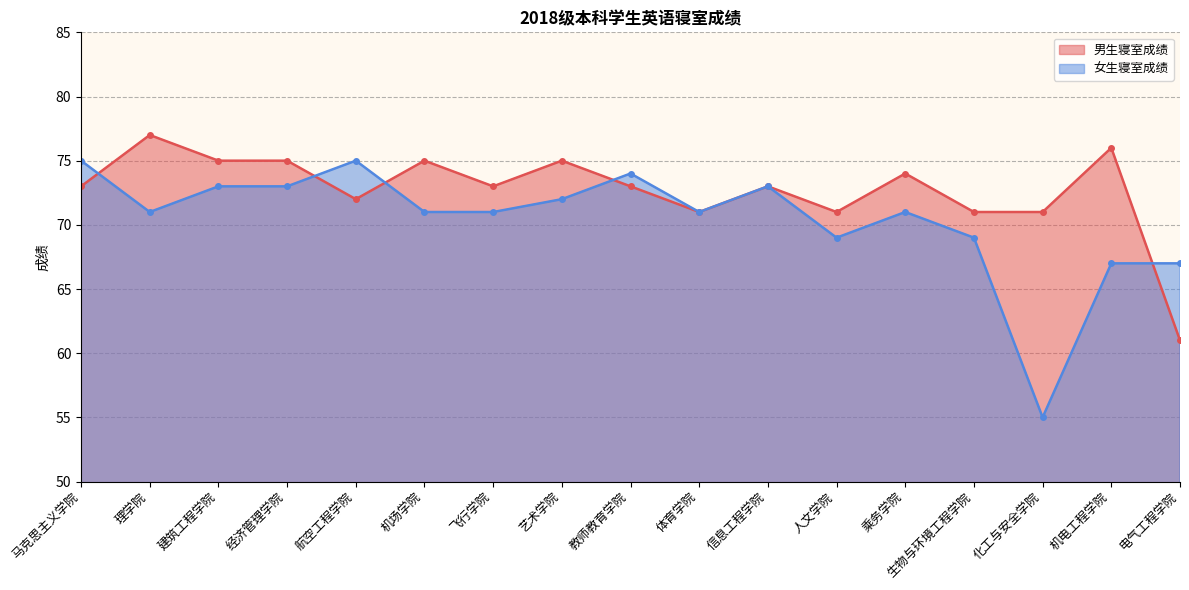

After their last crossing, which series has the higher values: 女生寝室成绩 or 男生寝室成绩?

女生寝室成绩